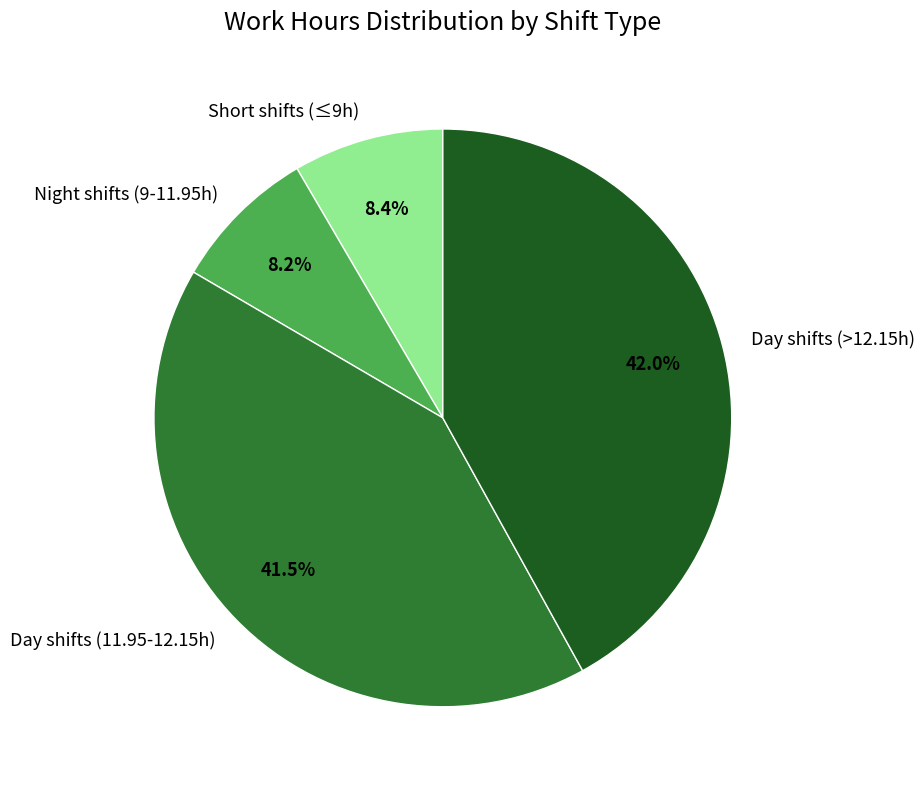

What portion of the pie excludes Day shifts (11.95-12.15h)?

58.5%